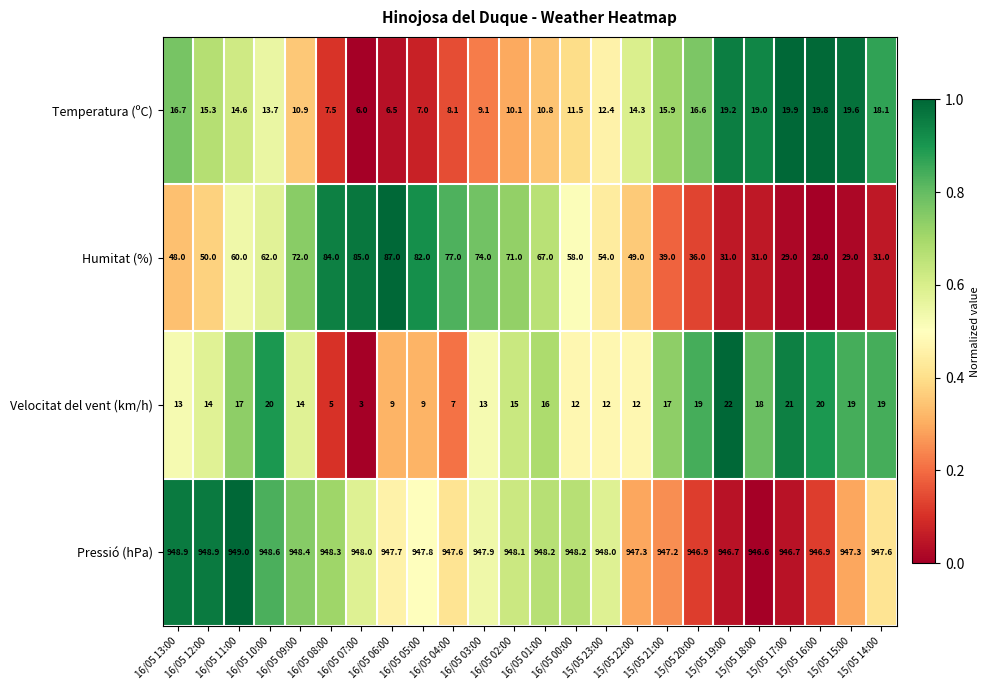

What is the lowest value of the Temperatura (ºC) series?

6.0